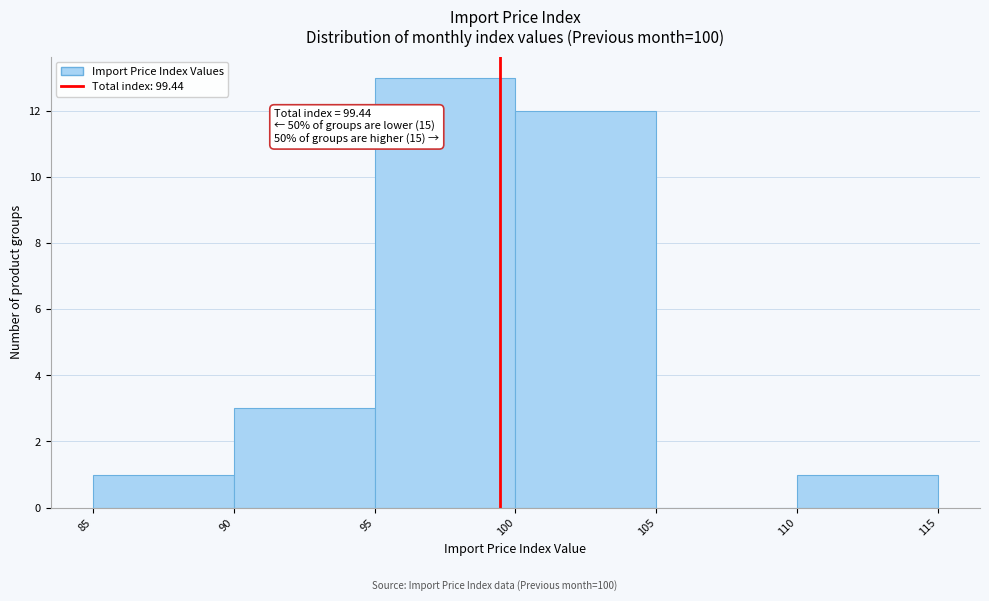

Over which range of the x-axis is the bar tallest?

95 to 100